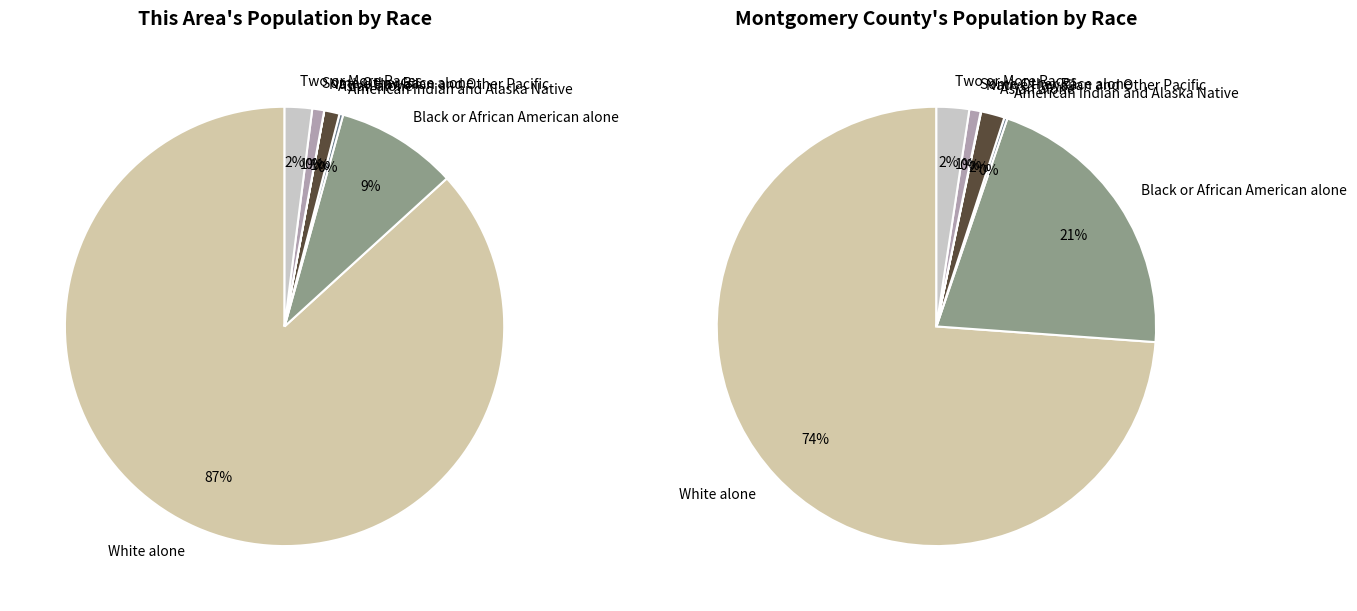

Is it true that White alone is 87% of the pie?

True